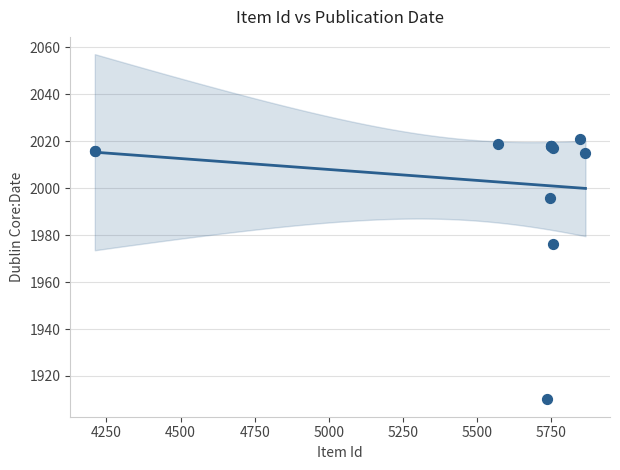

What Y value in the scatter plot is closest to 1965?

1976